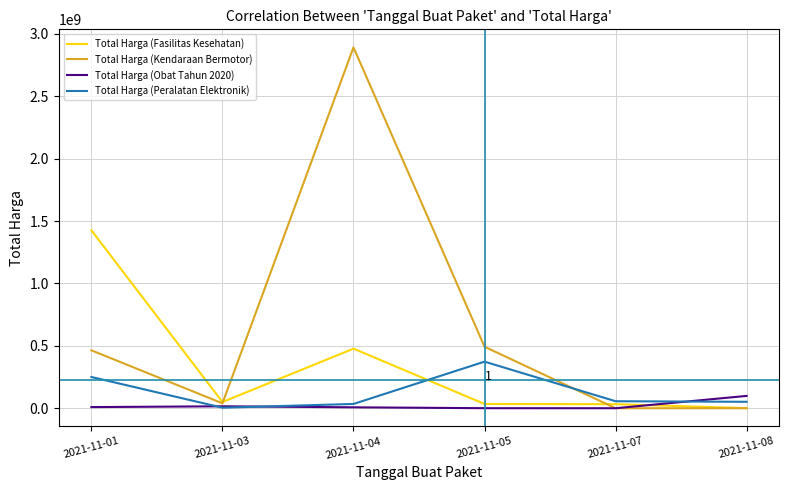

List the series in order of their overall mean, lowest first.

Total Harga (Obat Tahun 2020), Total Harga (Peralatan Elektronik), Total Harga (Fasilitas Kesehatan), Total Harga (Kendaraan Bermotor)